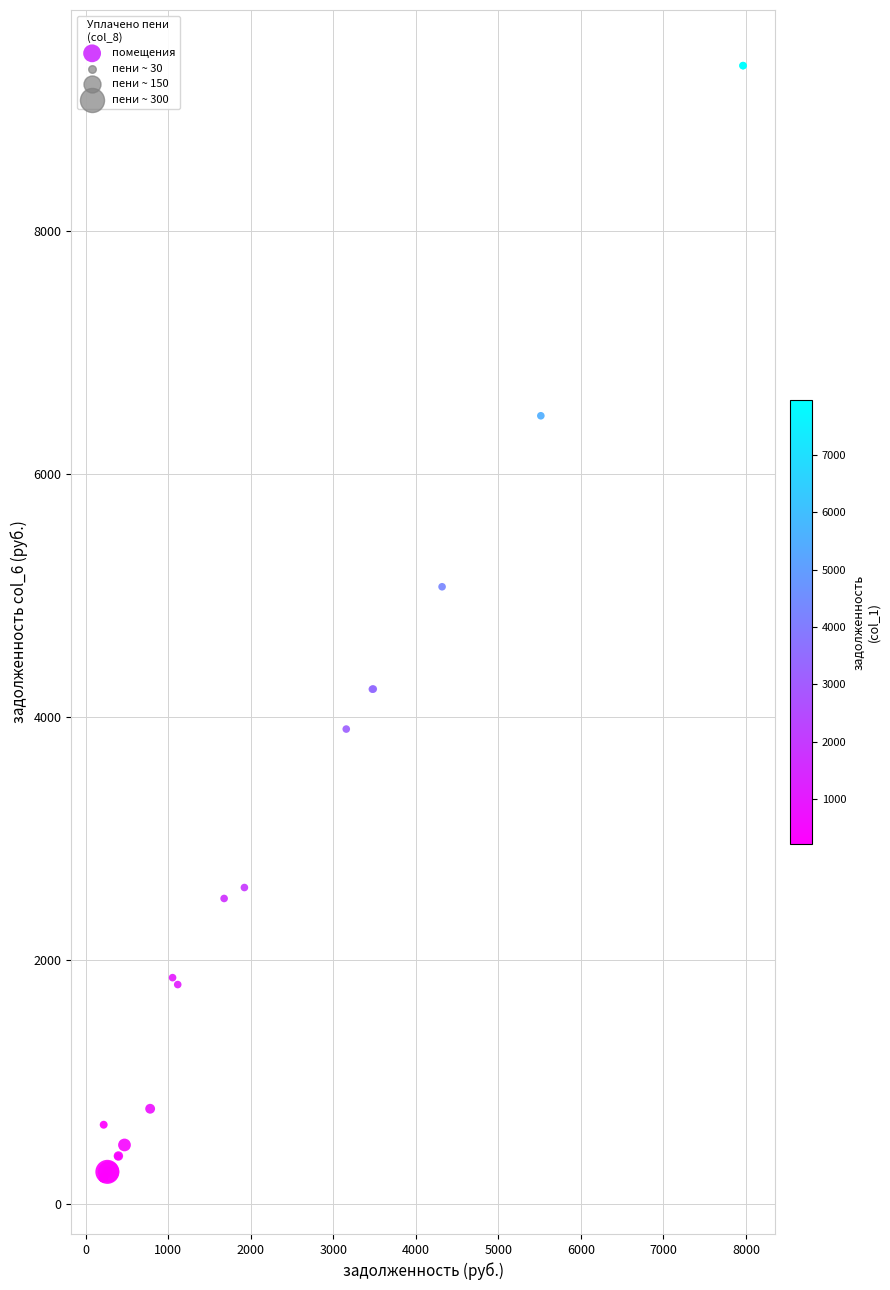

What Y value in the scatter plot is closest to 4782?

5072.2